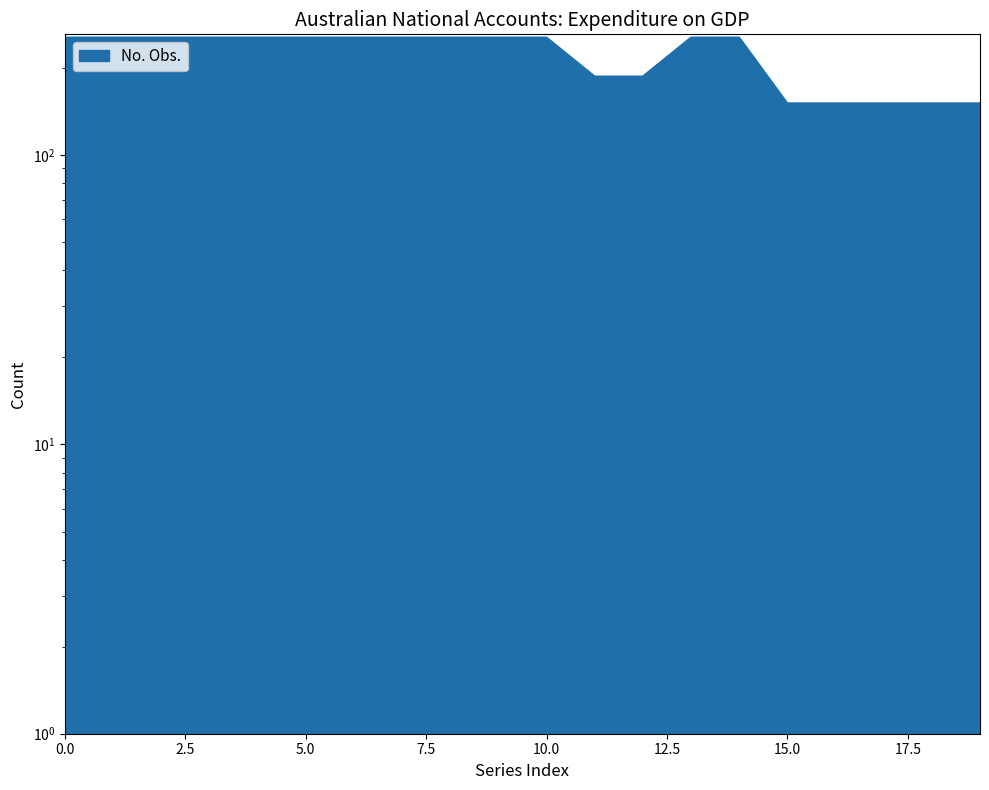

The value at A2303712L is 255. True or false?

True